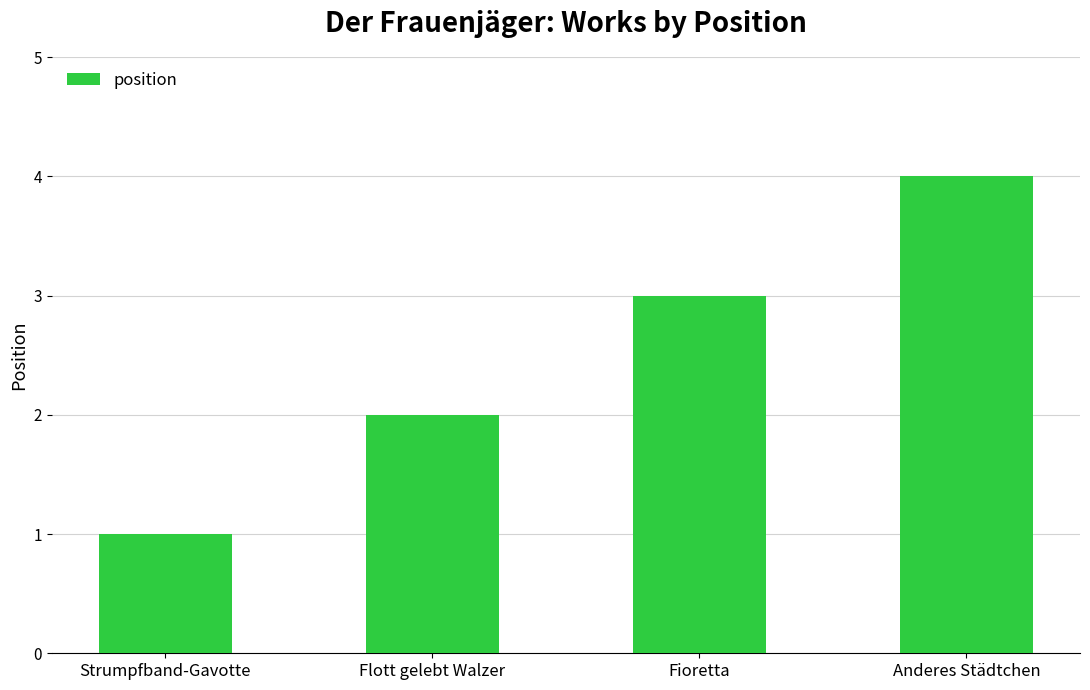

What is the minimum value shown in the chart?

1